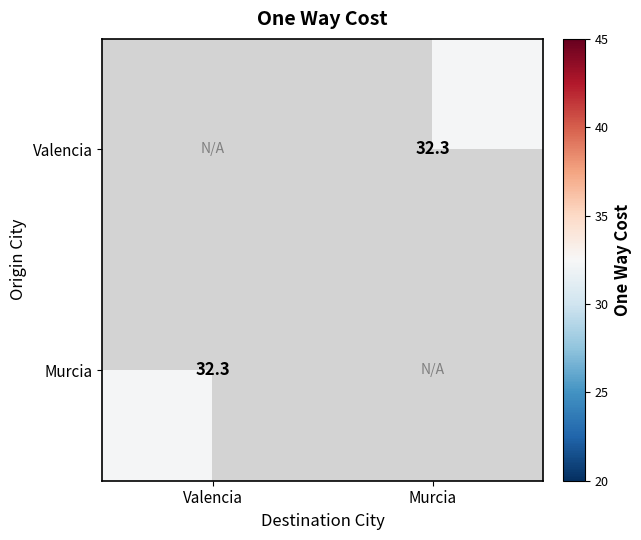

How many data points does each series have?

2